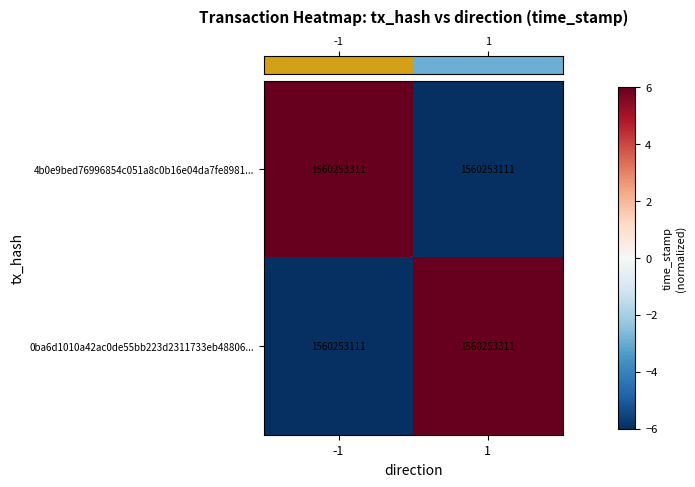

Between 1 and -1, which is larger?

-1